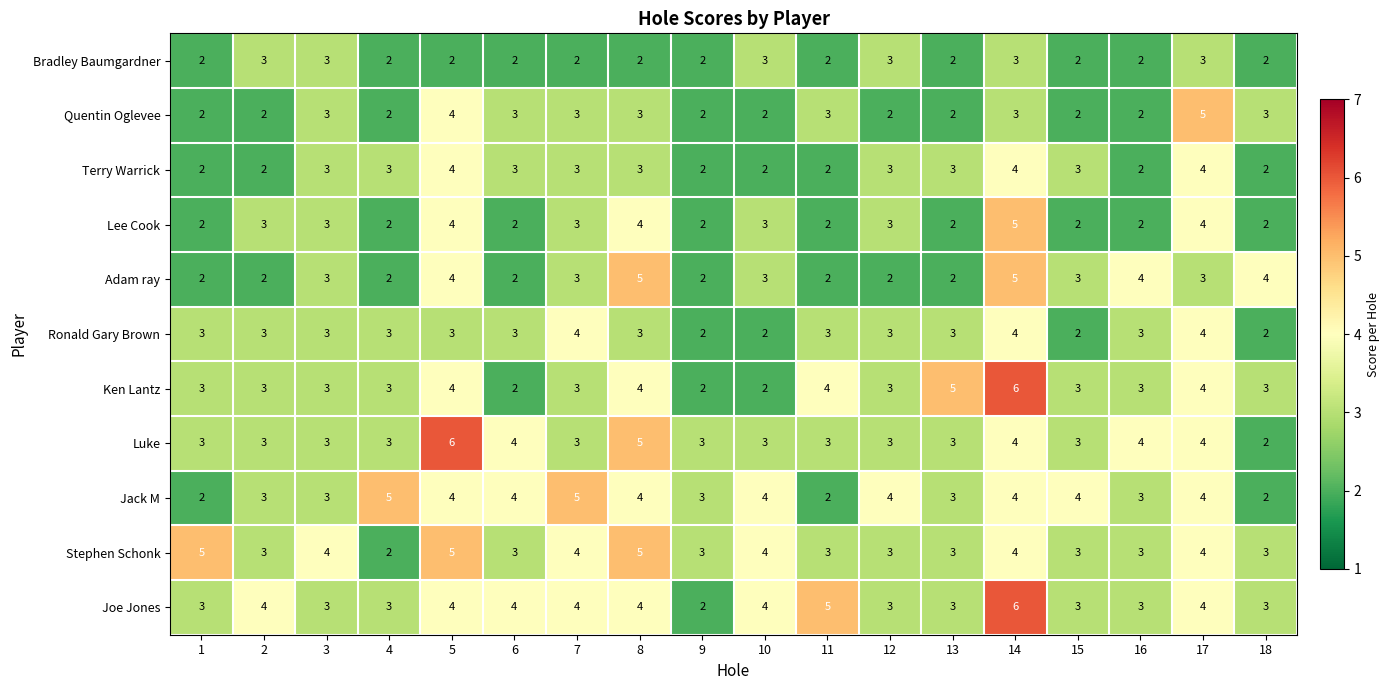

What is the sum of the Adam ray values at 2 and 15?

5